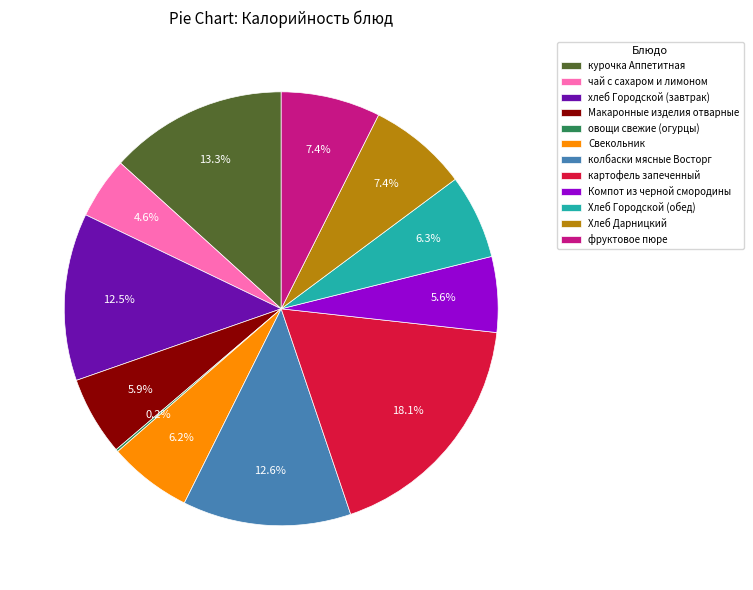

What portion of the pie excludes хлеб Городской (завтрак)?

87.5%